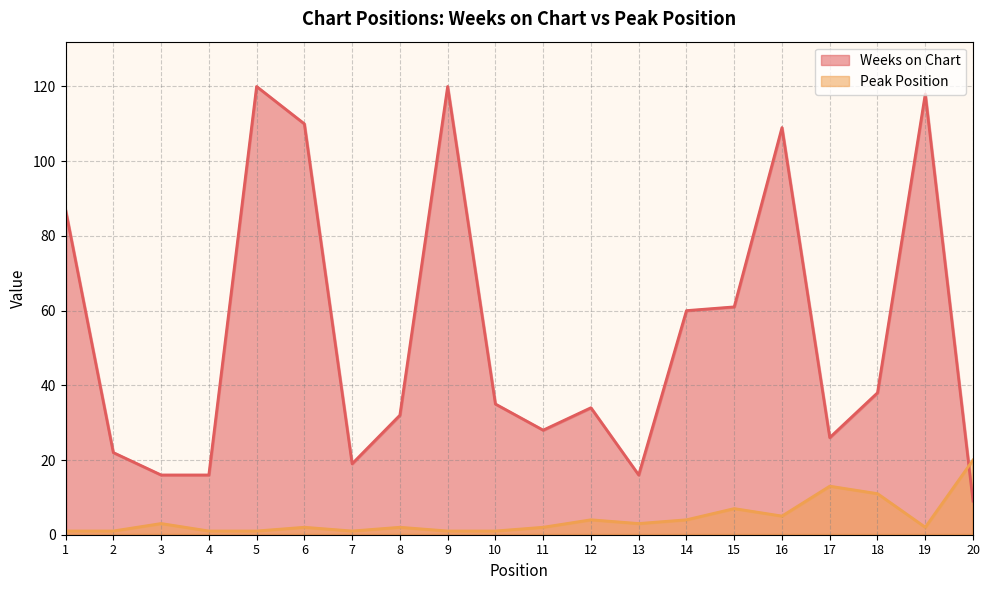

Rank the series by their maximum value, from lowest to highest.

Peak Position, Weeks on Chart